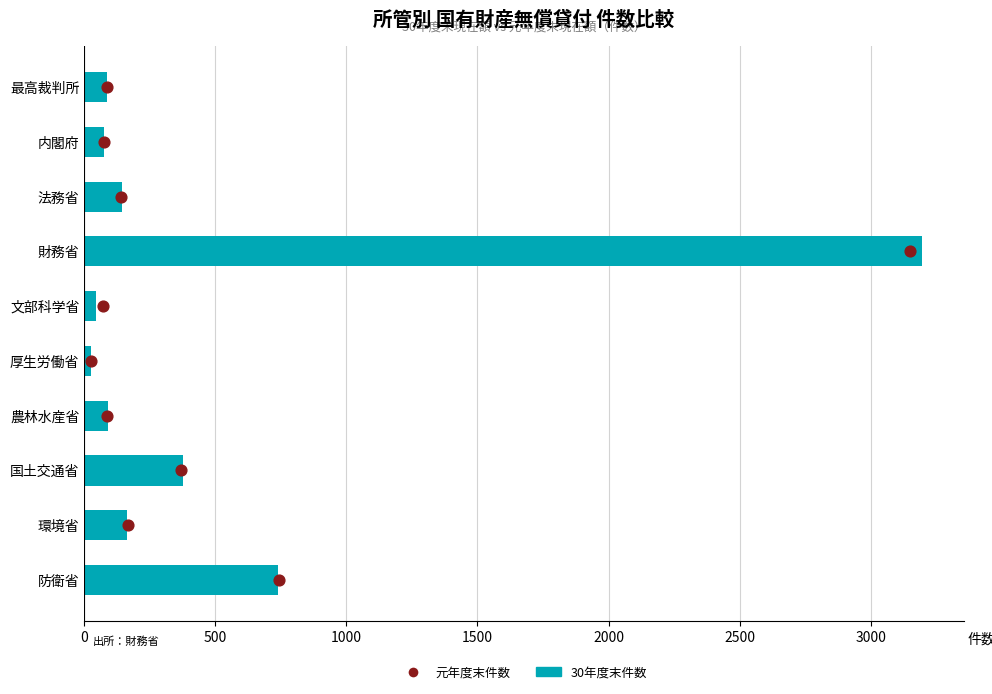

Which series contains the highest Y value?

30年度末件数